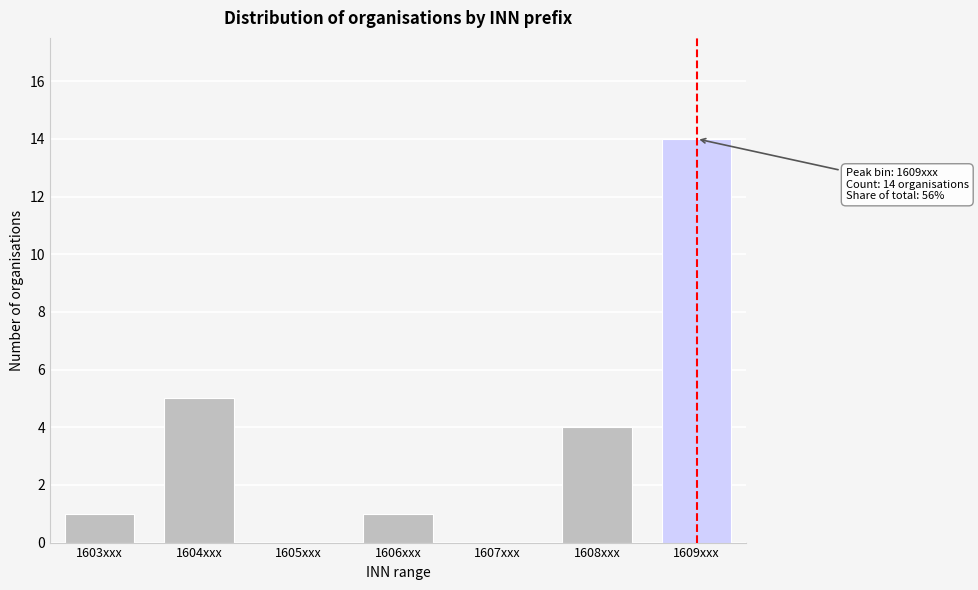

Reading left to right, transcribe all the data shown in this chart.

1603xxx=1	1604xxx=5	1605xxx=0	1606xxx=1	1607xxx=0	1608xxx=4	1609xxx=14